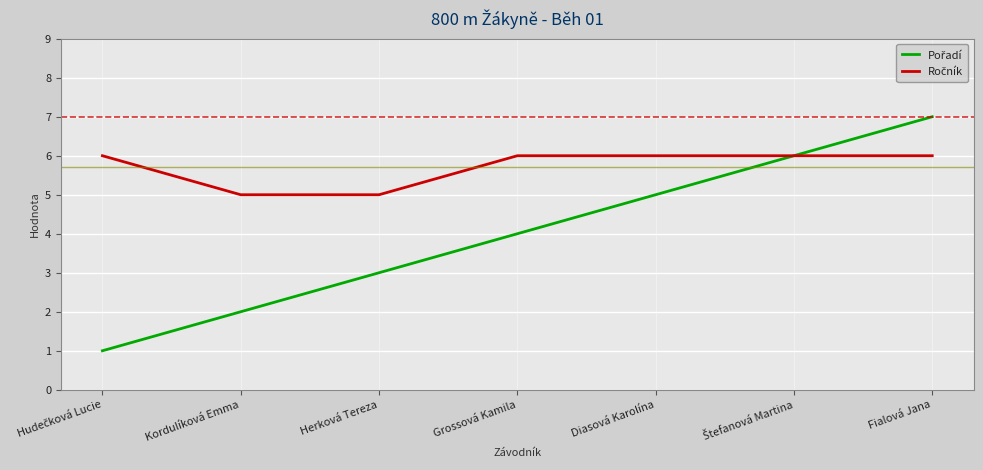

At which category is the sum across all series the highest?

Fialová Jana